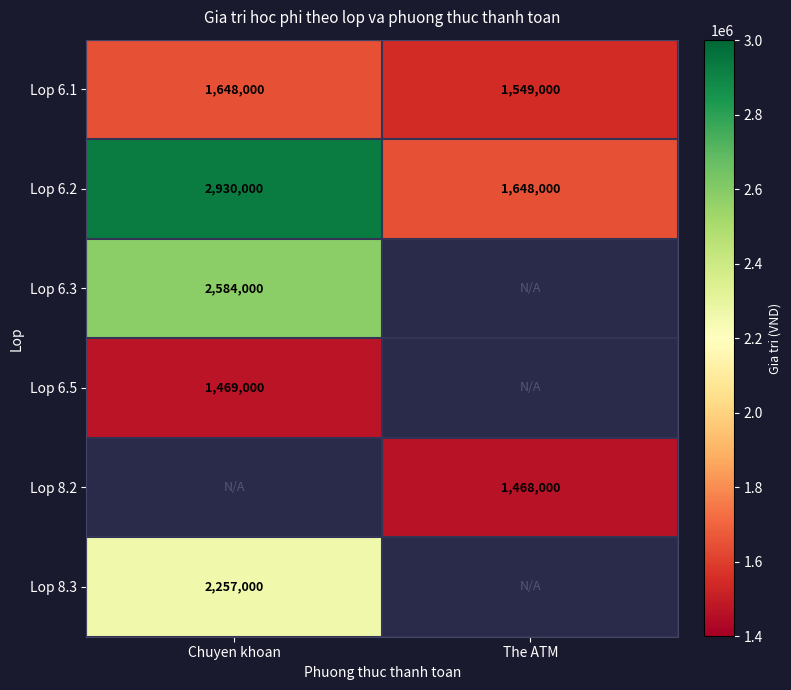

What is the sum of all Lop 6.1 values?

3197000